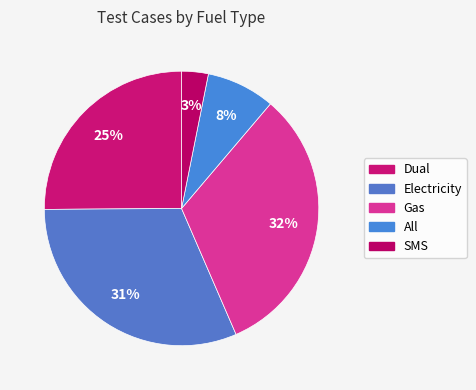

Between Gas and Dual, which is larger?

Gas